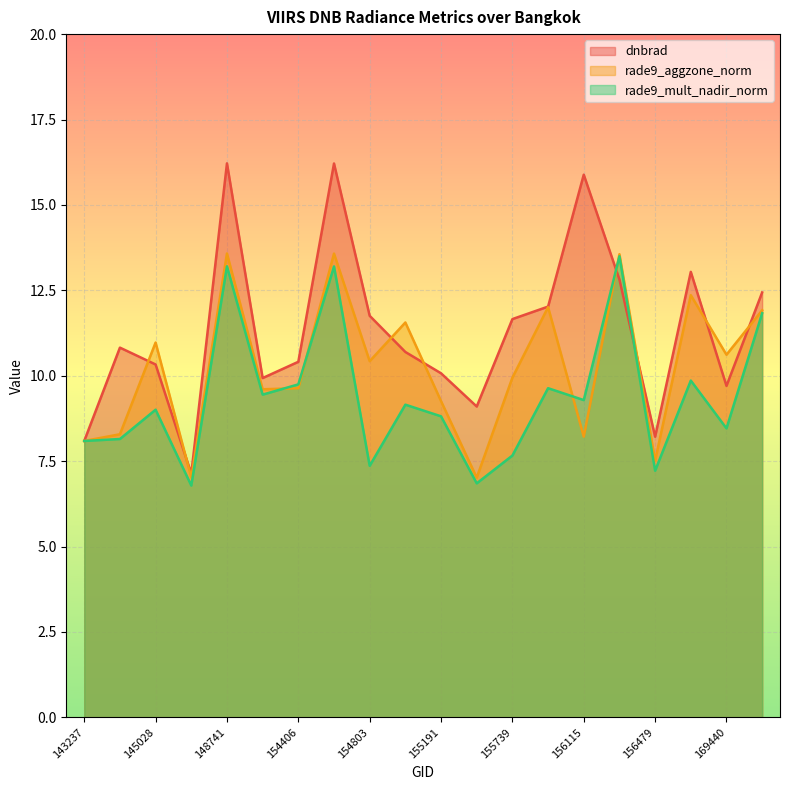

Which label corresponds to the smallest value in the chart?

145229